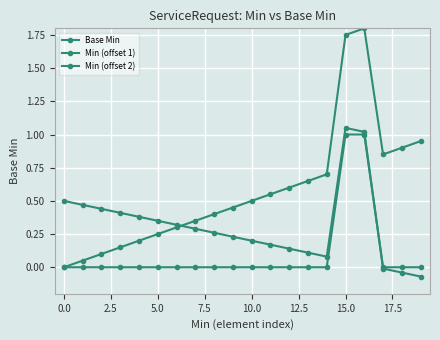

Which series has the largest total across all categories?

Min (offset 1)